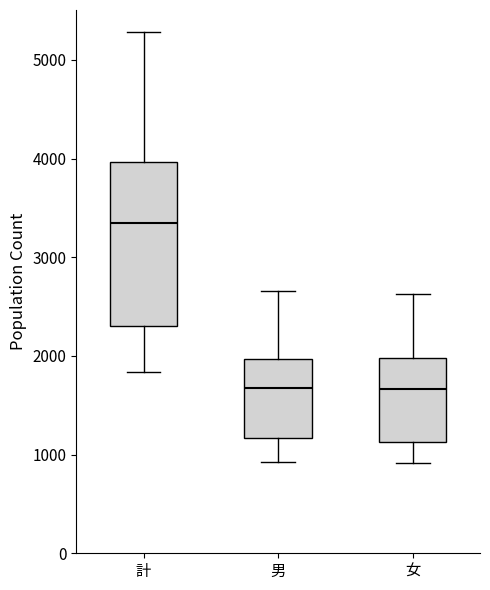

Which box has the highest median line?

計